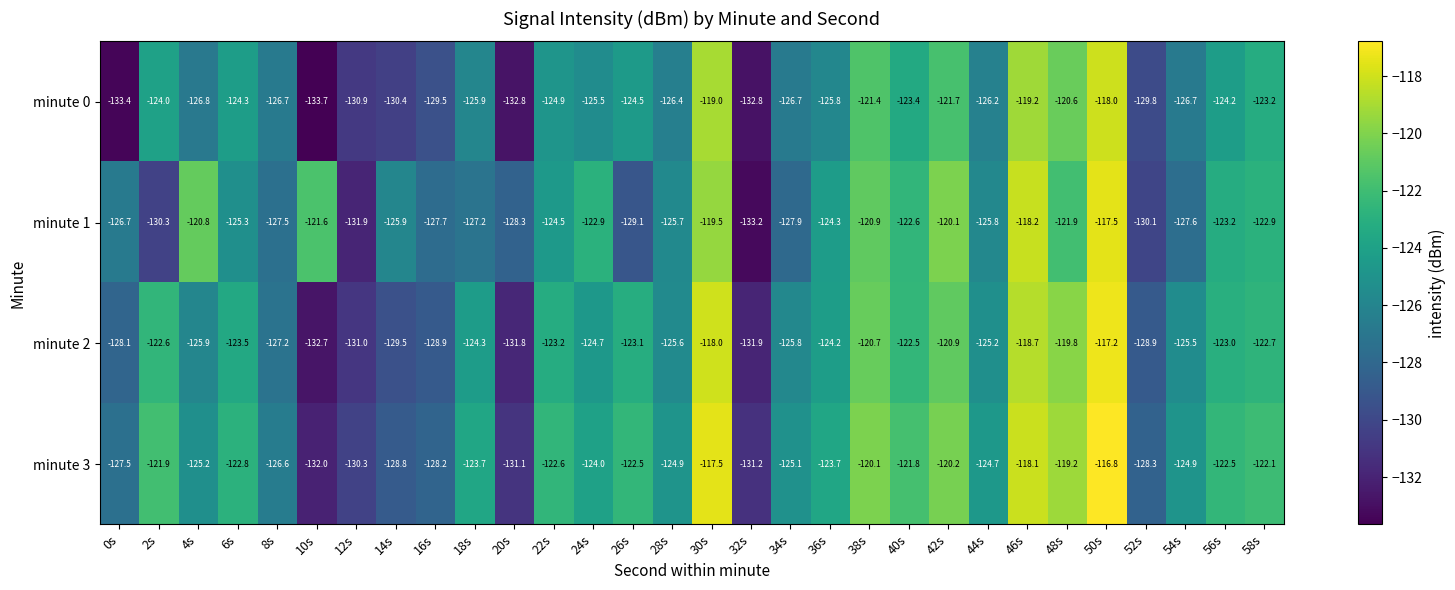

What is the sum of all minute 2 values?

-3747.1